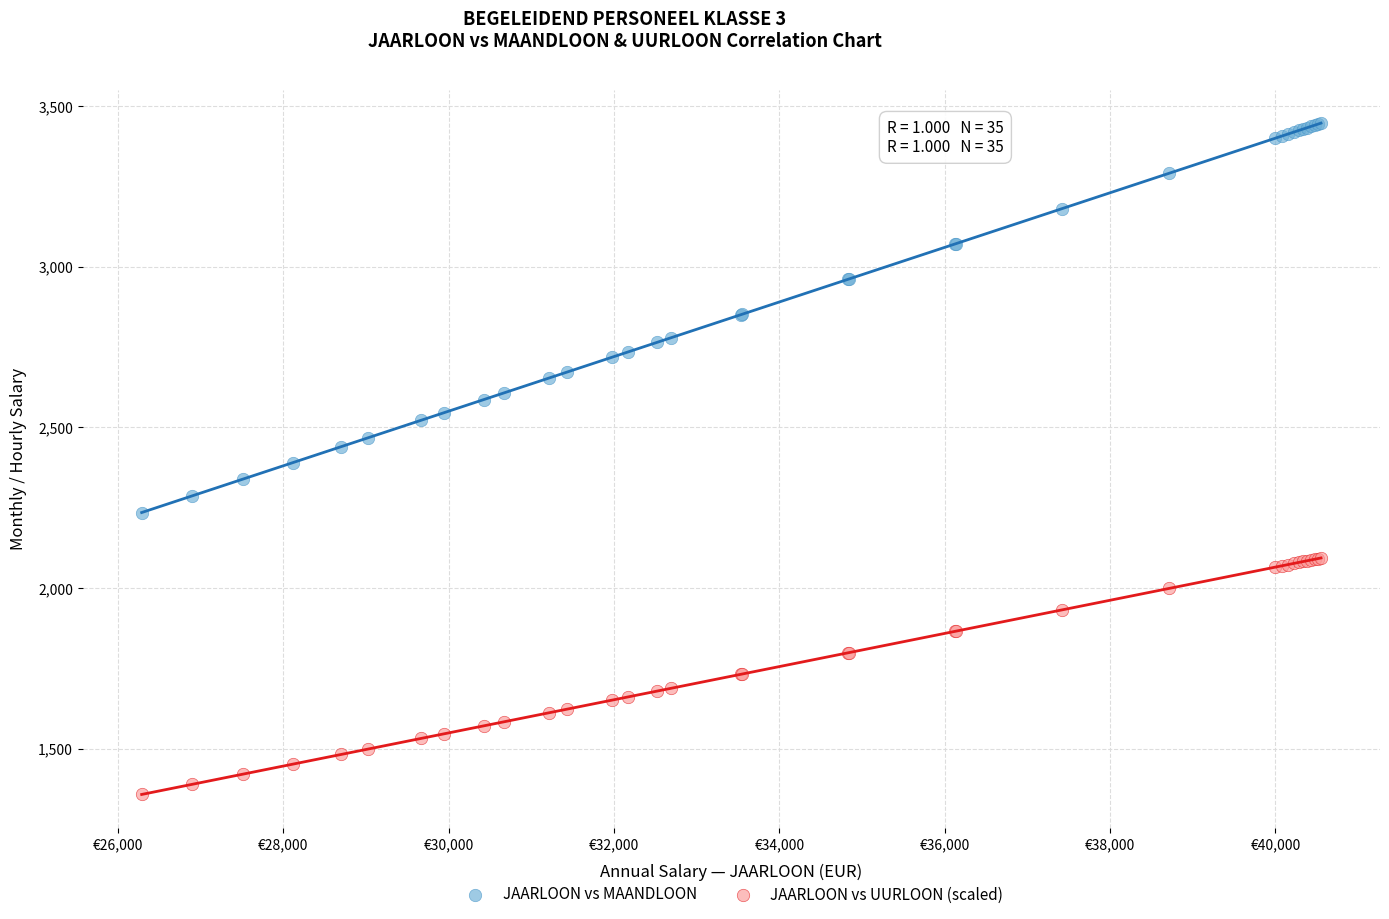

What is the X range (max minus min) for the scatter plot?

14261.8